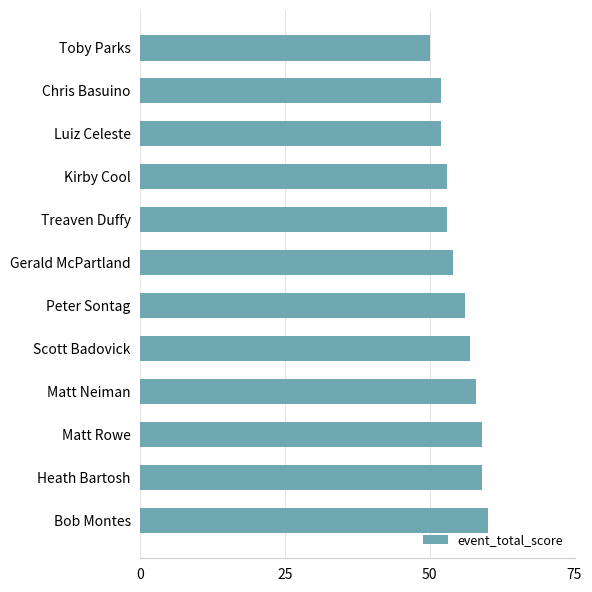

What is the maximum value shown in the chart?

60